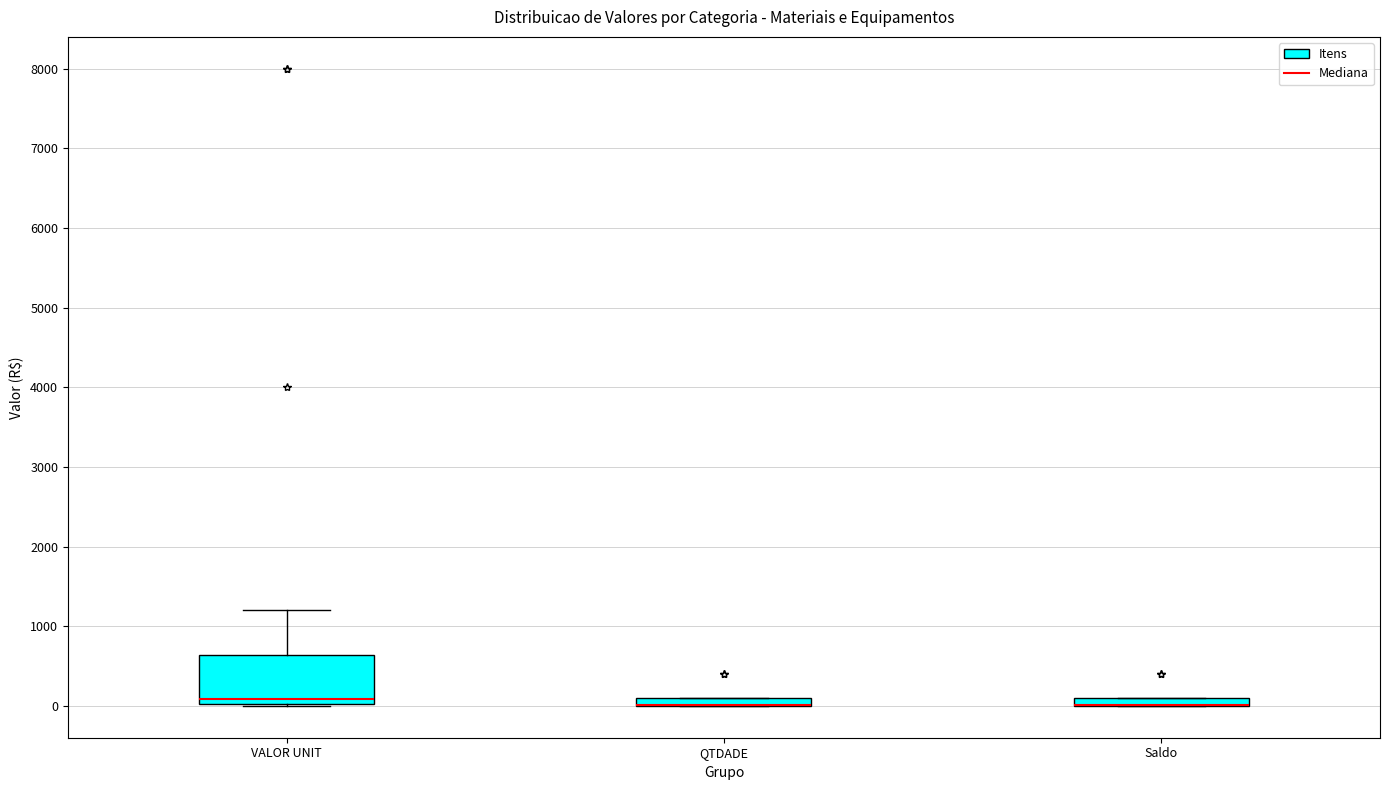

Where is the lower edge of the box for QTDADE on the y-axis? The values are not printed on the chart, so give them approximately, as read against the axis.

0